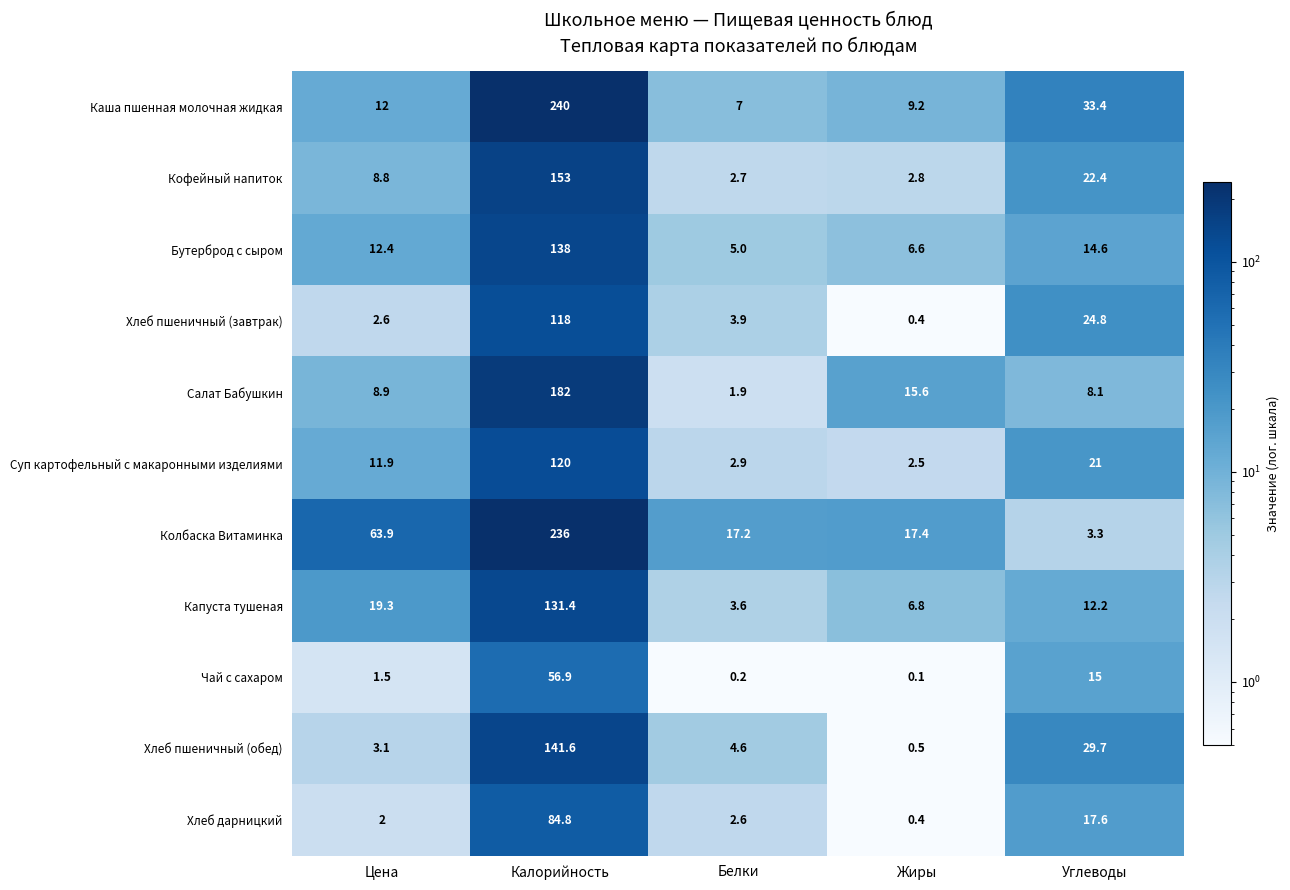

List the labels in order of Чай с сахаром value, largest first.

Калорийность, Углеводы, Цена, Белки, Жиры